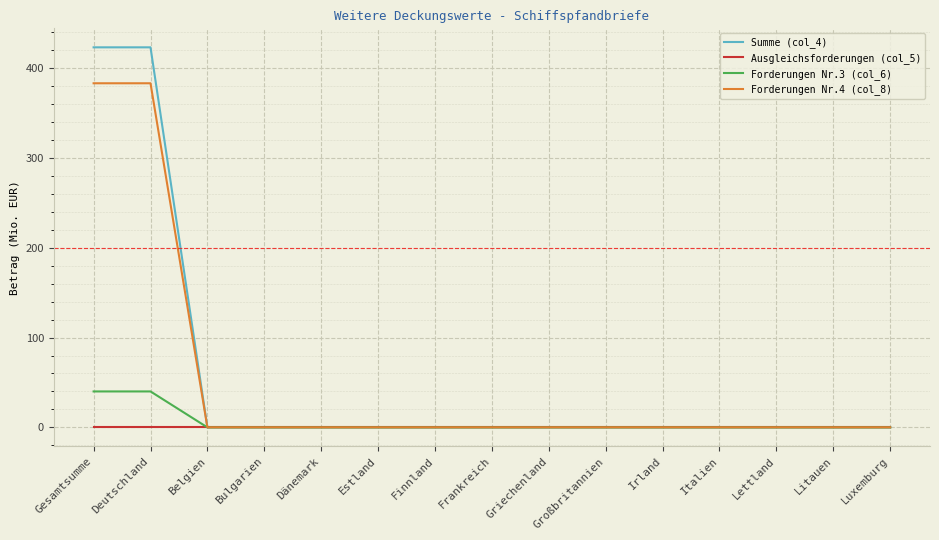

Reading left to right, what are all the values shown in this chart?

Summe (col_4): 423	423	0	0	0	0	0	0	0	0	0	0	0	0	0
Ausgleichsforderungen (col_5): 0	0	0	0	0	0	0	0	0	0	0	0	0	0	0
Forderungen Nr.3 (col_6): 40	40	0	0	0	0	0	0	0	0	0	0	0	0	0
Forderungen Nr.4 (col_8): 383	383	0	0	0	0	0	0	0	0	0	0	0	0	0